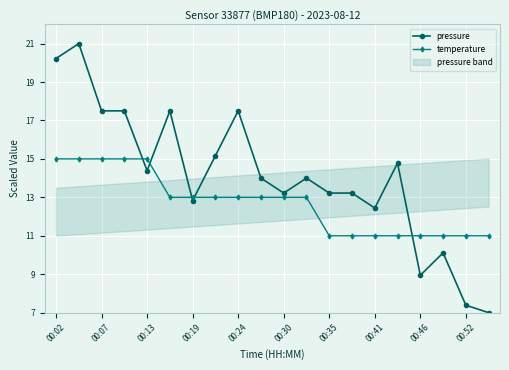

True or false: pressure has more than 2 interior local peaks.

True